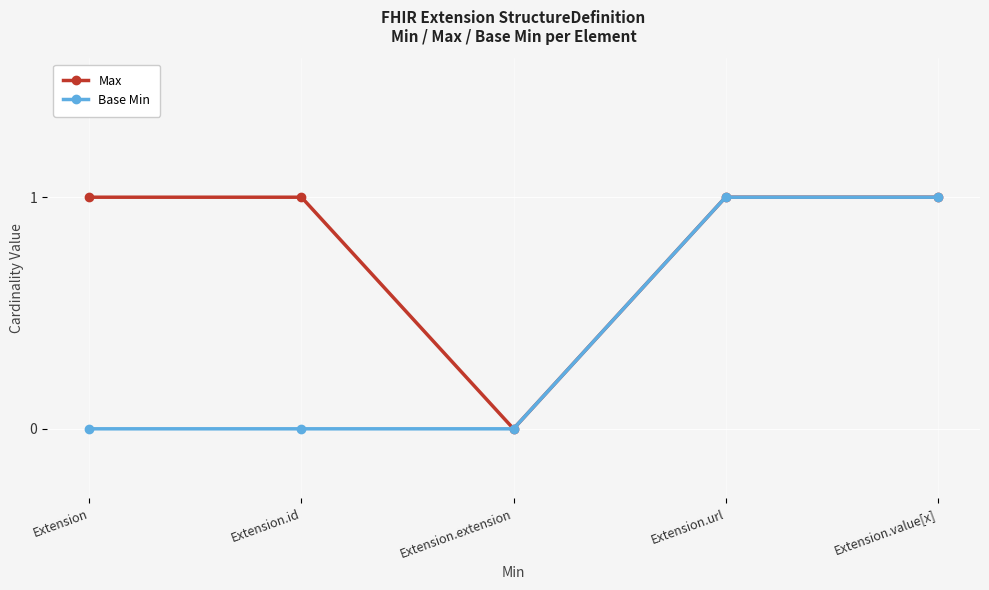

Does the chart display data point markers on the line(s)?

Yes